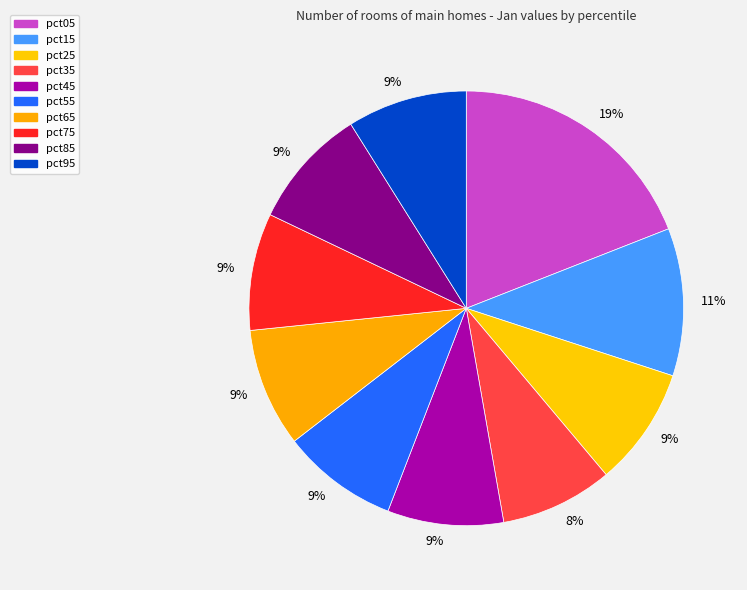

How many slices are in this pie chart?

10